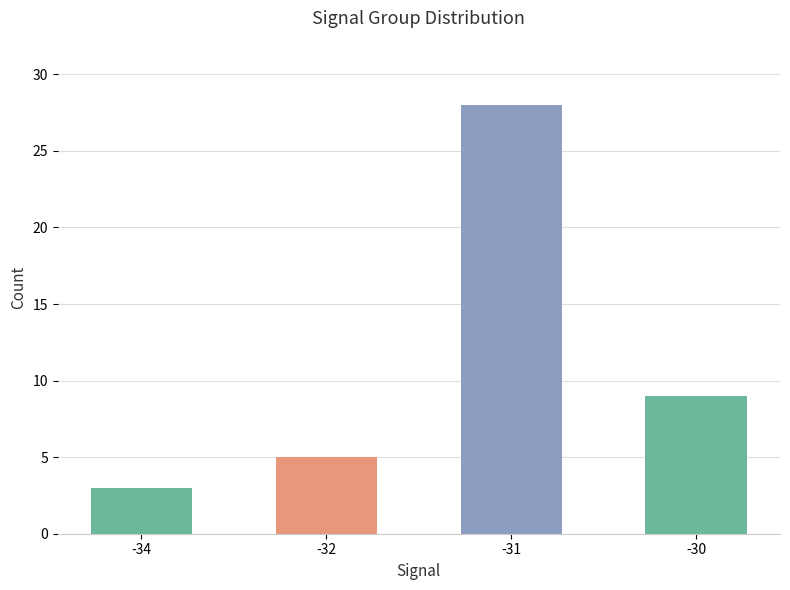

Which label corresponds to the smallest value in the chart?

-34